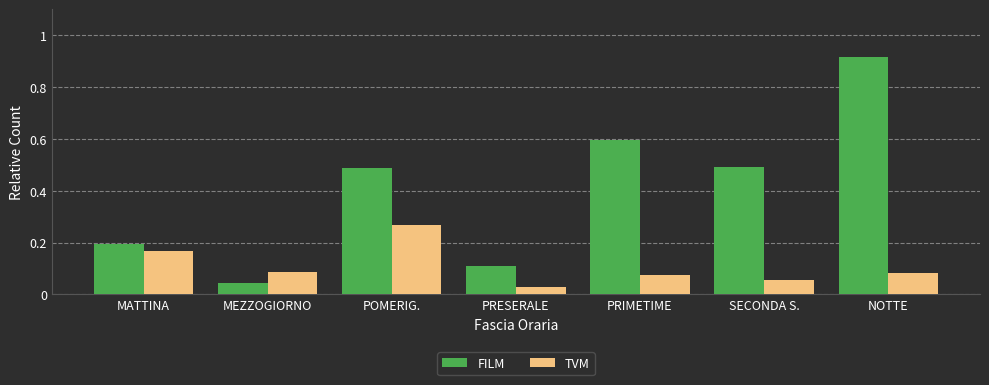

The TVM series shows 0.1 at SECONDA S.. True or false?

True